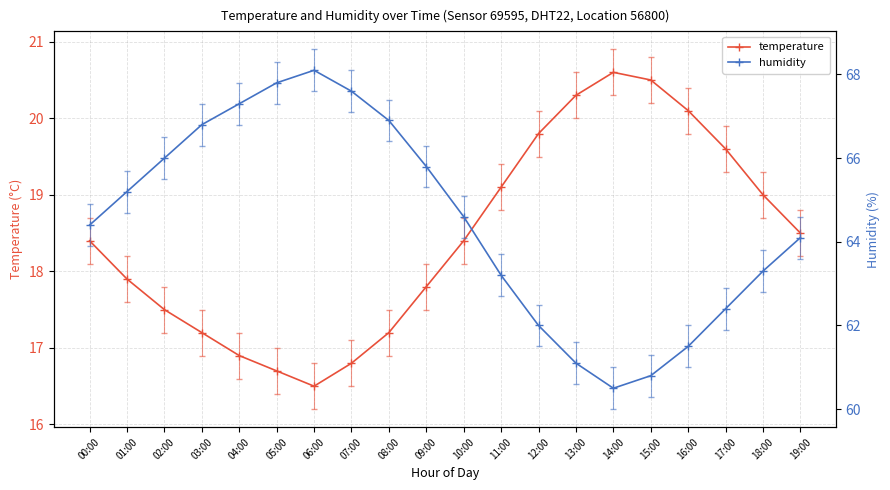

At which label does temperature first exceed 18?

00:00